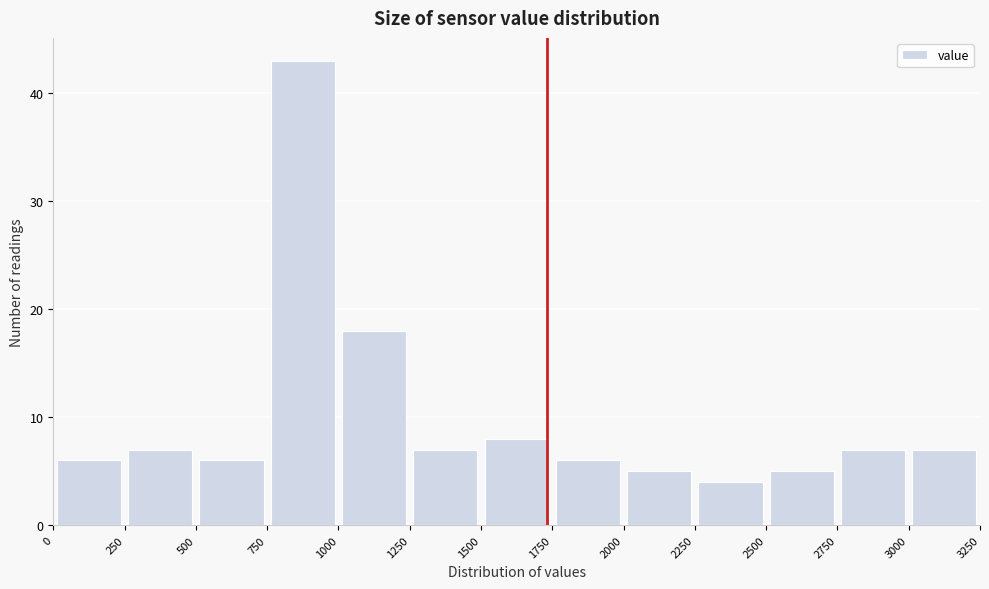

What is the height of the bar covering 1000 to 1250 on the x-axis? The values are not printed on the chart, so give them approximately, as read against the axis.

18